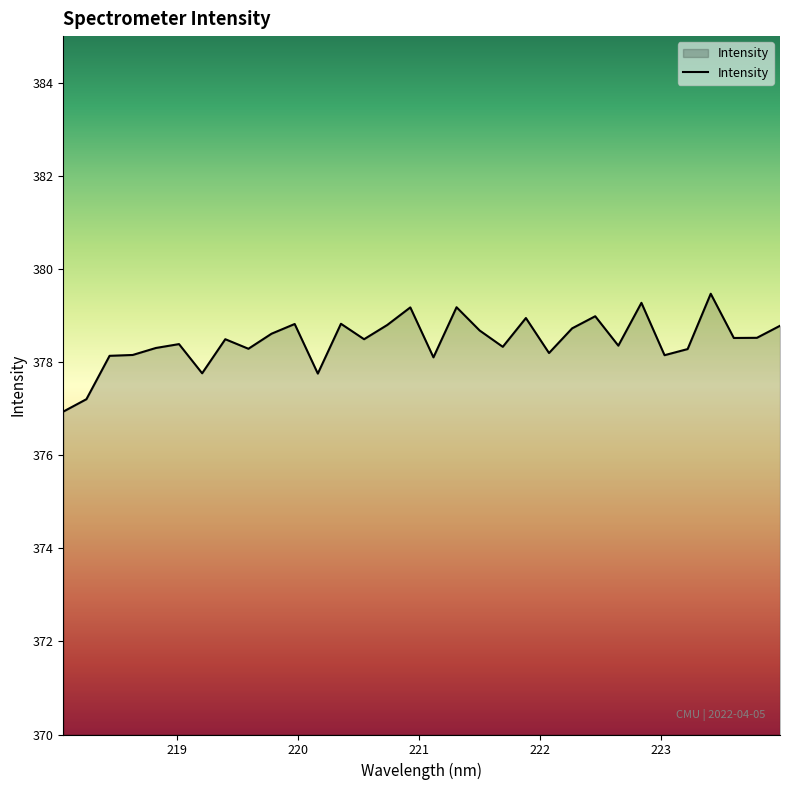

What is the minimum value shown in the chart?

376.9